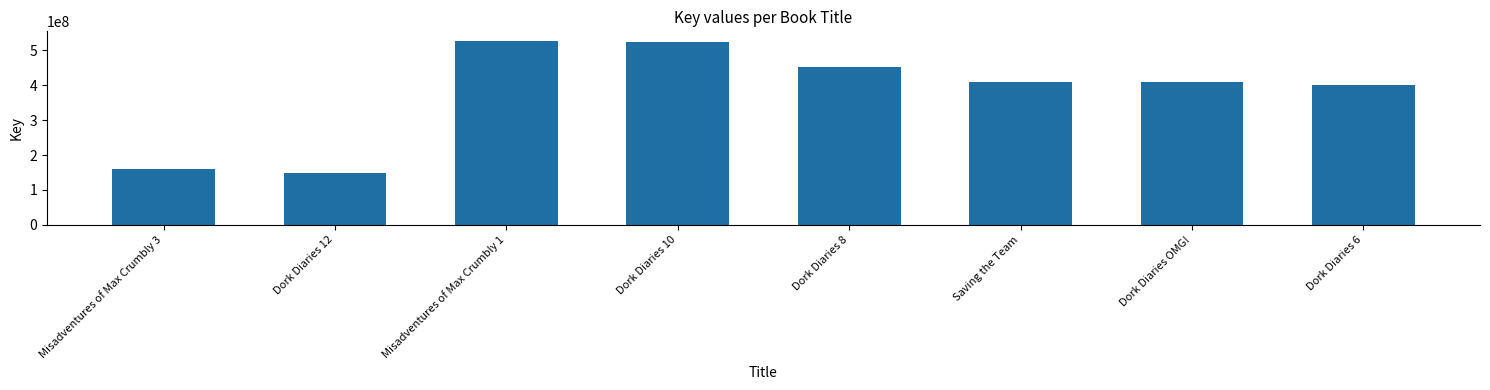

Is it true that the value at Dork Diaries OMG! is 277199938?

False